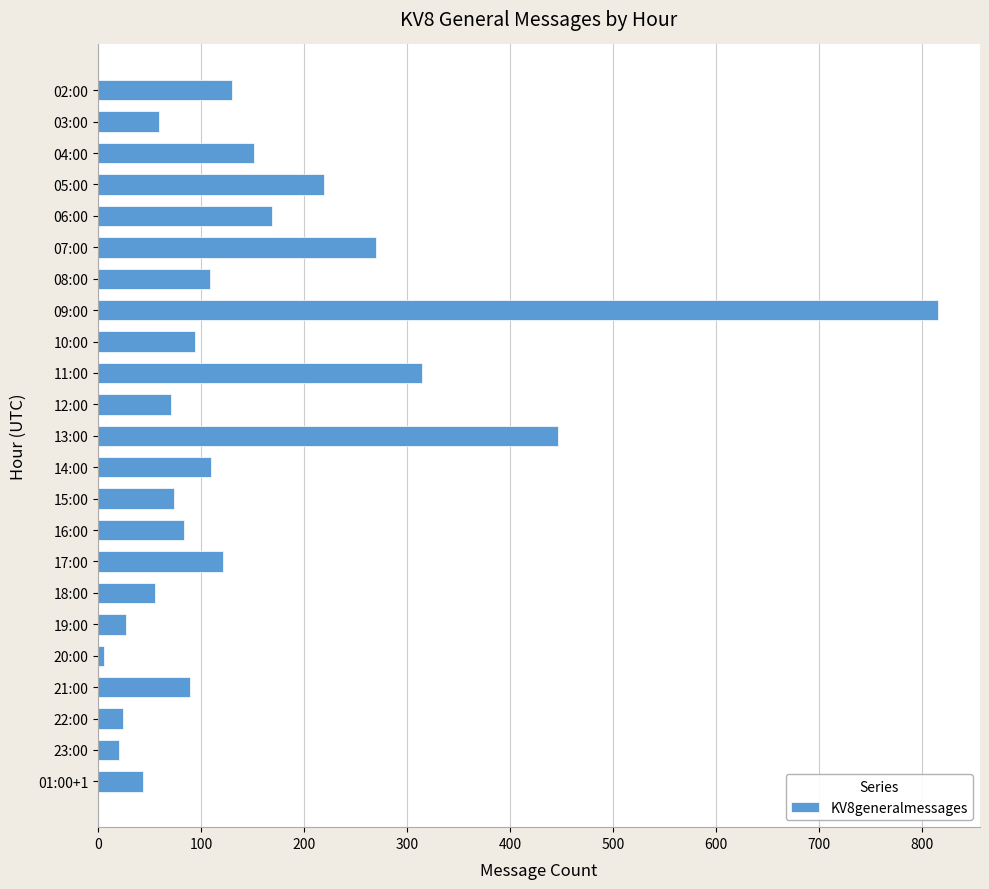

Are the bars horizontal?

Yes